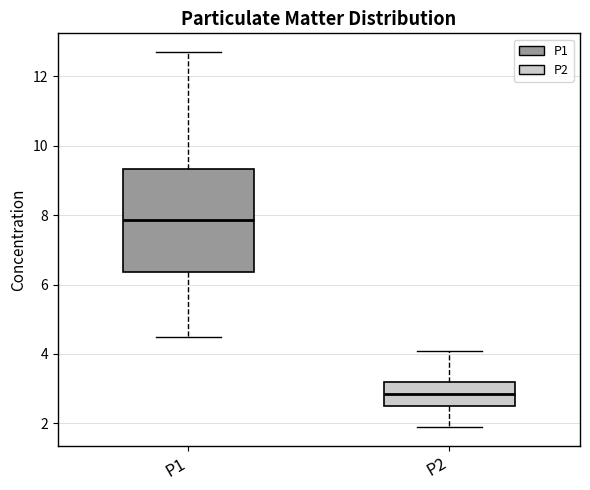

Where does the upper whisker of the box for P1 end on the y-axis? The values are not printed on the chart, so give them approximately, as read against the axis.

12.8